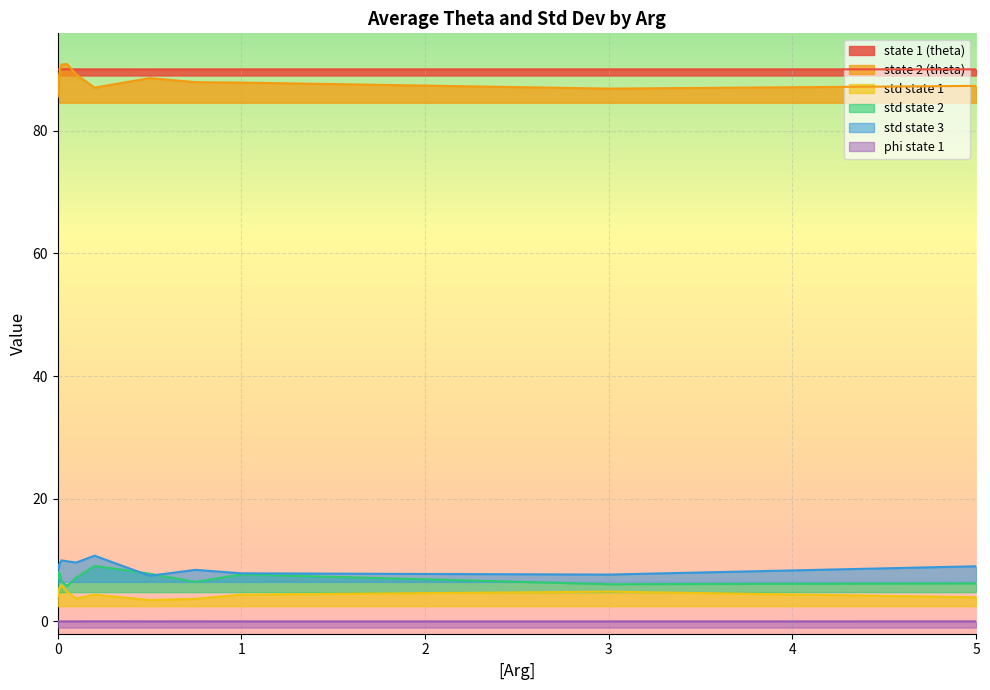

What is the sum of the state 1 (theta) values at 0.002 and 0.1?

180.0